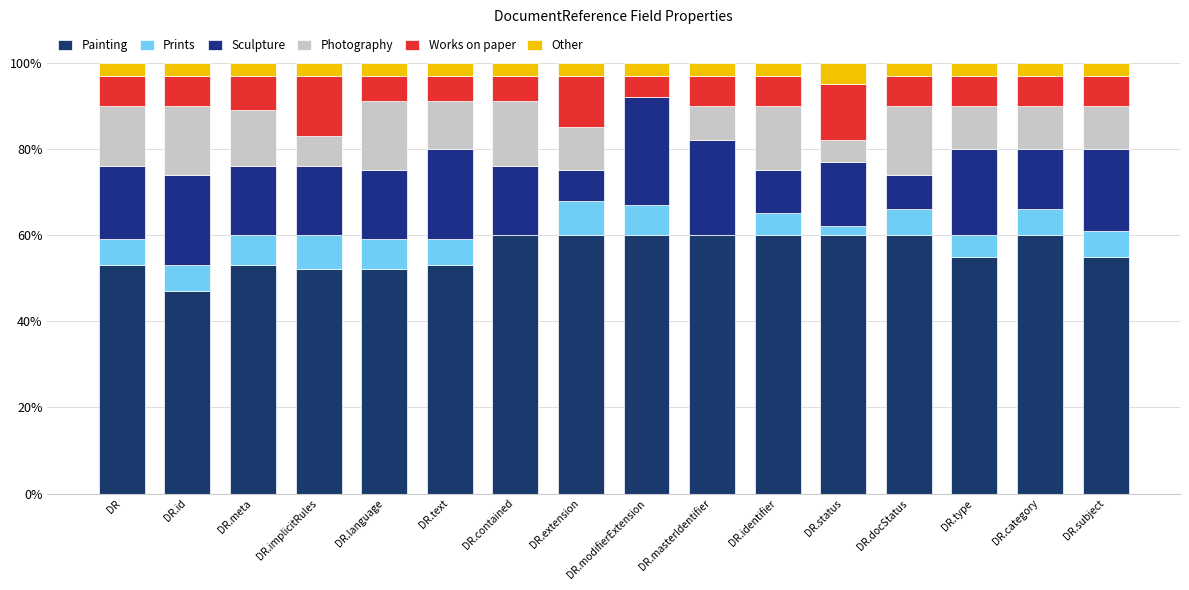

How many distinct data groups are displayed?

6